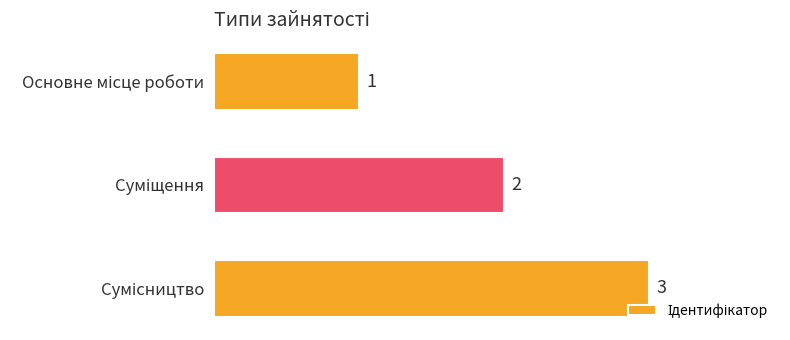

How many series are shown in this chart?

1